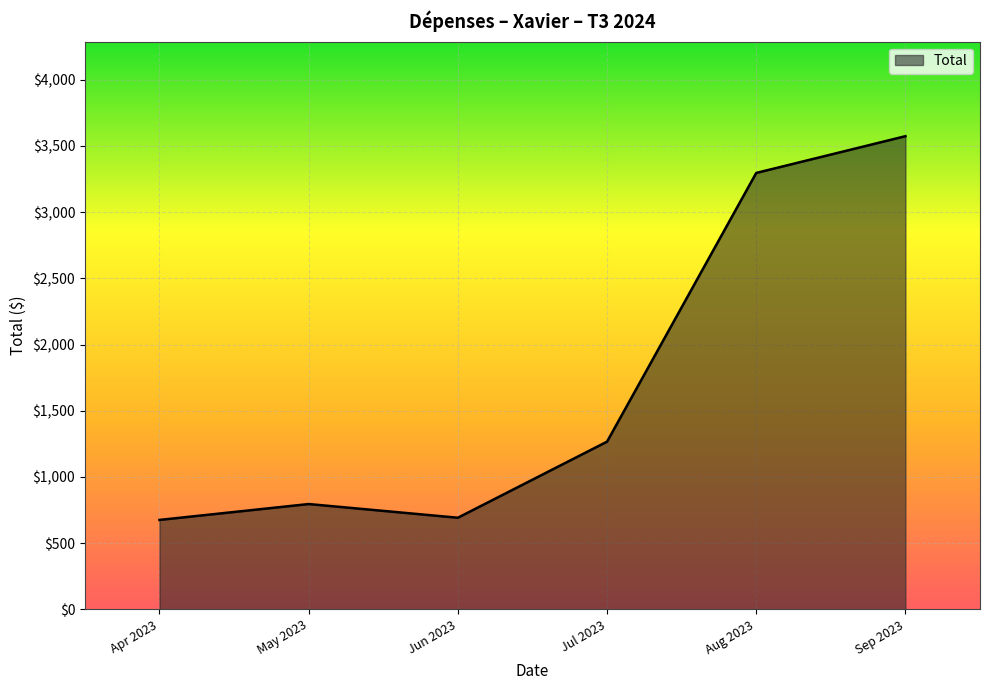

What is the difference between the second highest and second lowest values?

2604.8